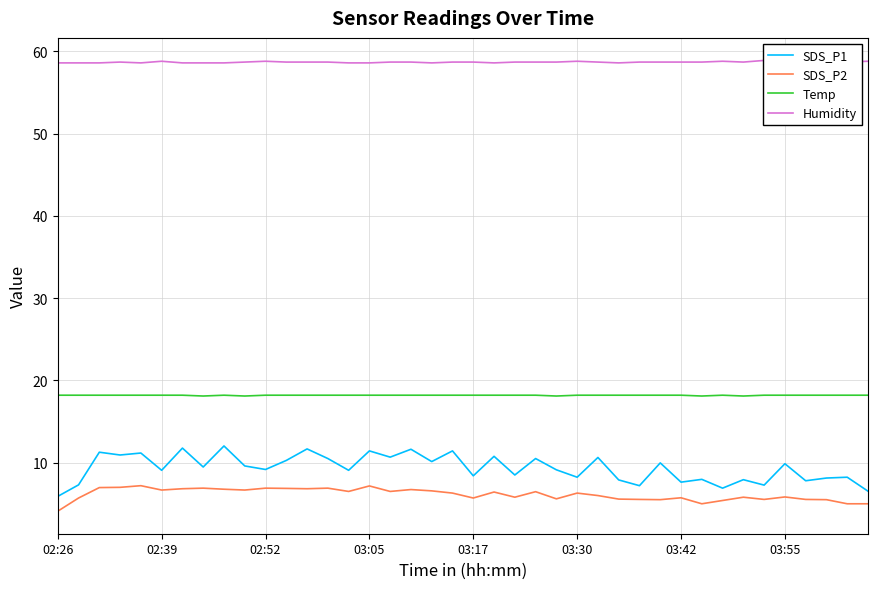

Is it true that SDS_P2 equals 6.9 at 13?

True